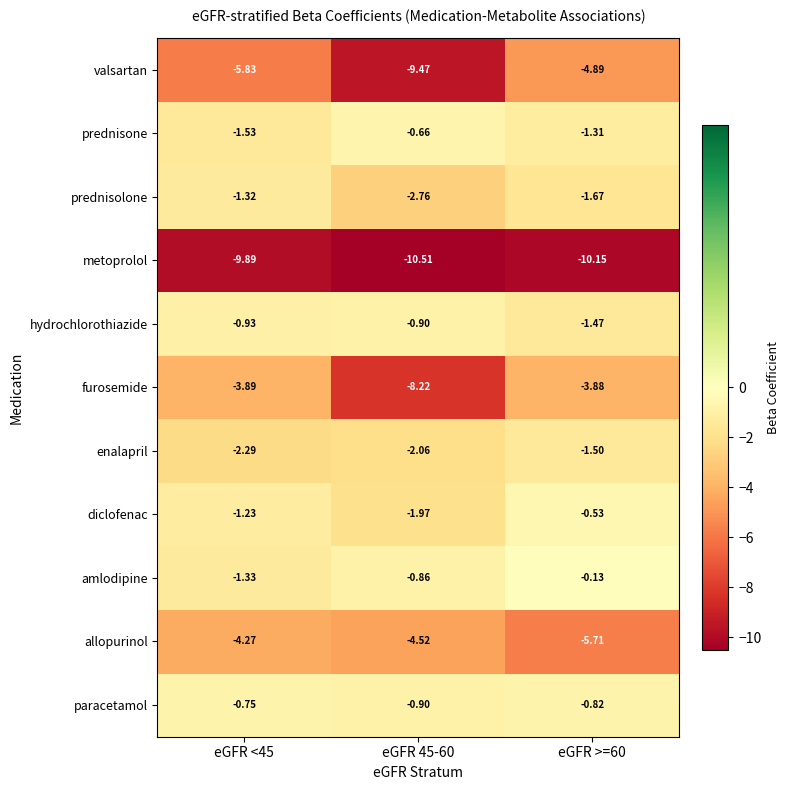

Rank the series by their maximum value, from lowest to highest.

metoprolol, valsartan, allopurinol, furosemide, enalapril, prednisolone, hydrochlorothiazide, paracetamol, prednisone, diclofenac, amlodipine